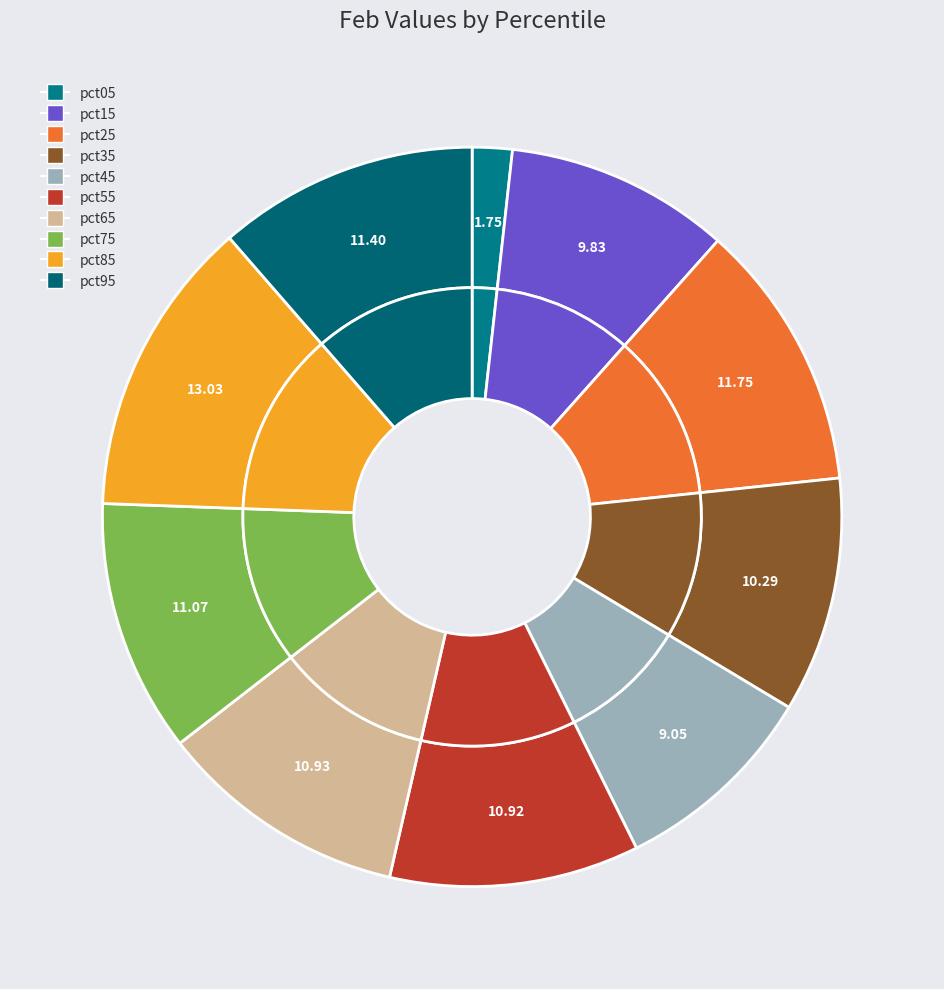

Rank the categories by value from highest to lowest.

pct85, pct25, pct95, pct75, pct65, pct55, pct35, pct15, pct45, pct05